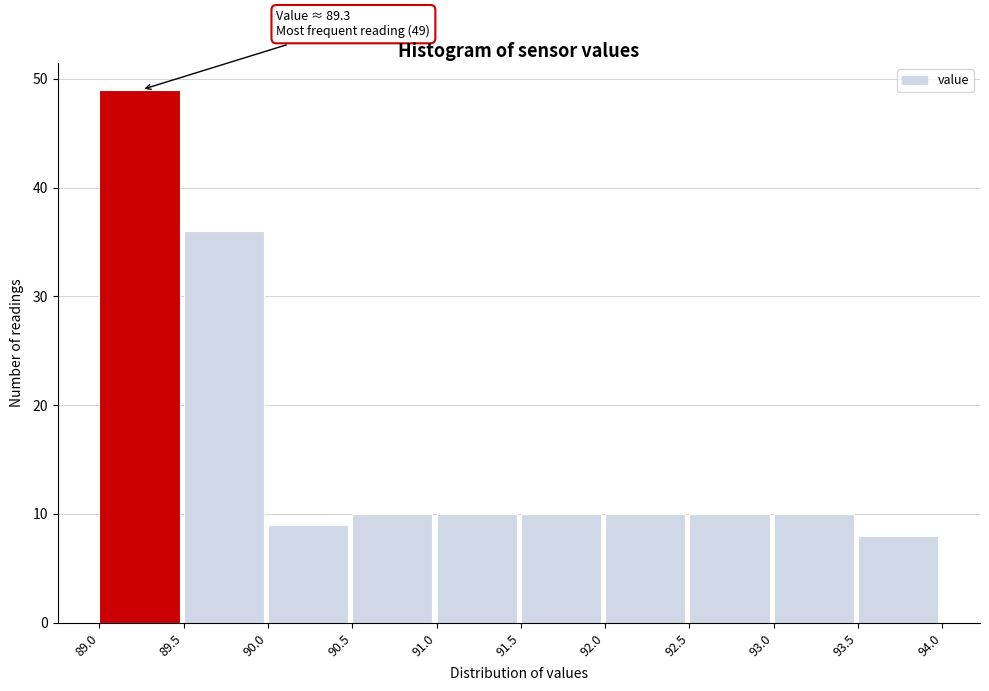

Over which range of the x-axis is the bar tallest?

89.0 to 89.5